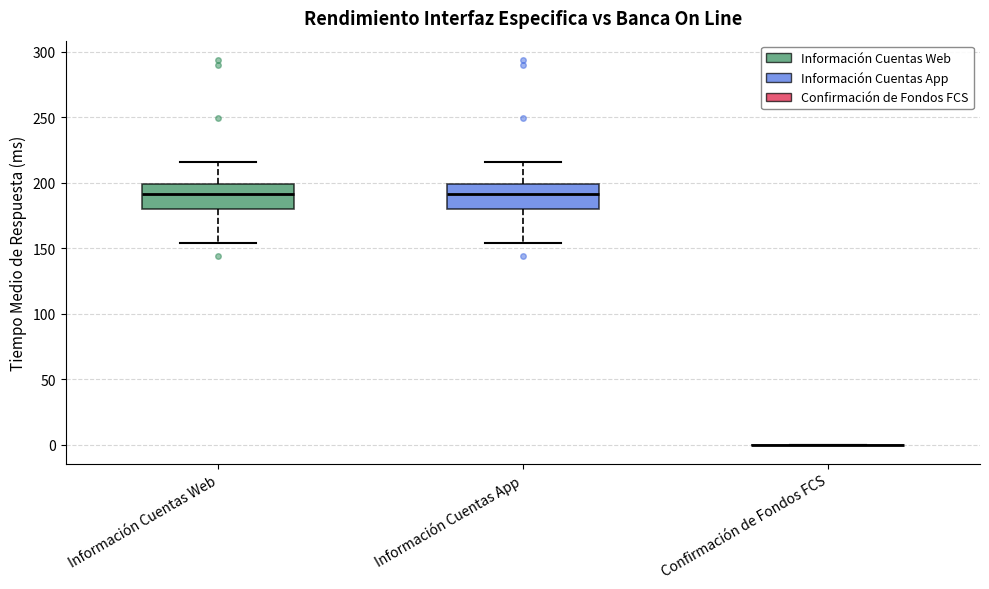

Where does the upper whisker of the box for Información Cuentas App end on the y-axis? The values are not printed on the chart, so give them approximately, as read against the axis.

215